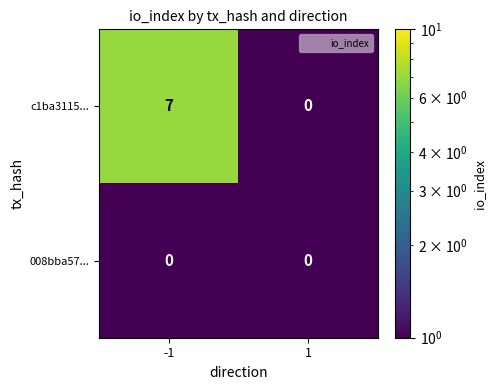

What is the total value across all series at -1?

7